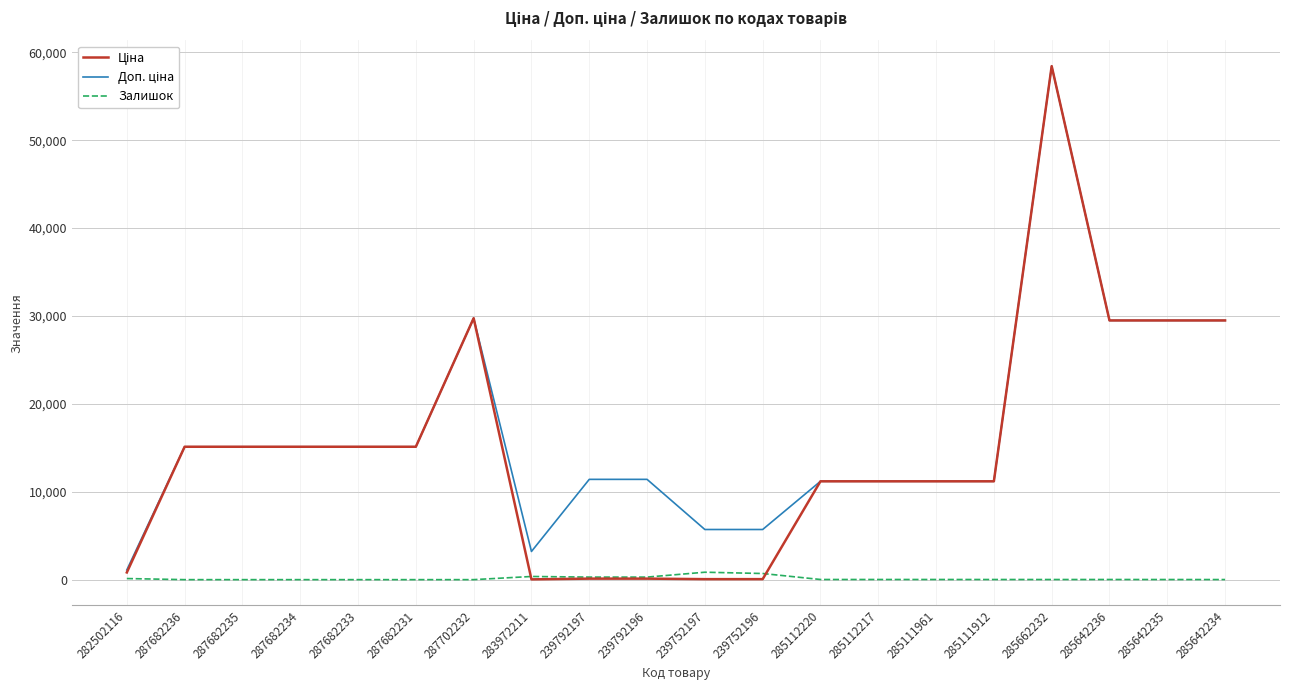

True or false: Залишок has a value of 15.0 at 285111912.

True